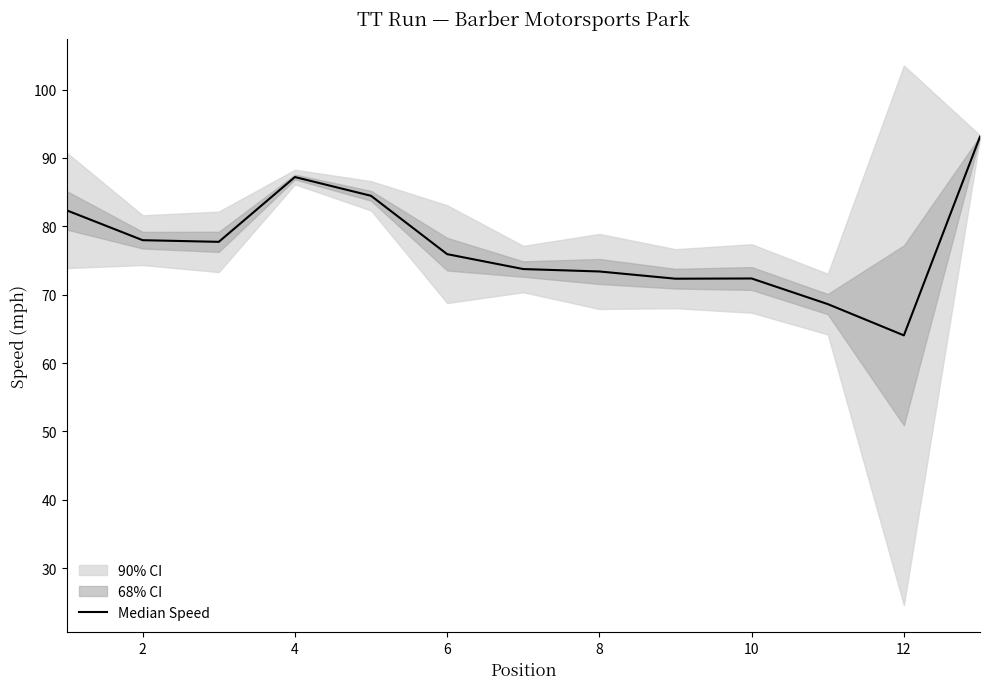

Does the chart have visible grid lines?

No